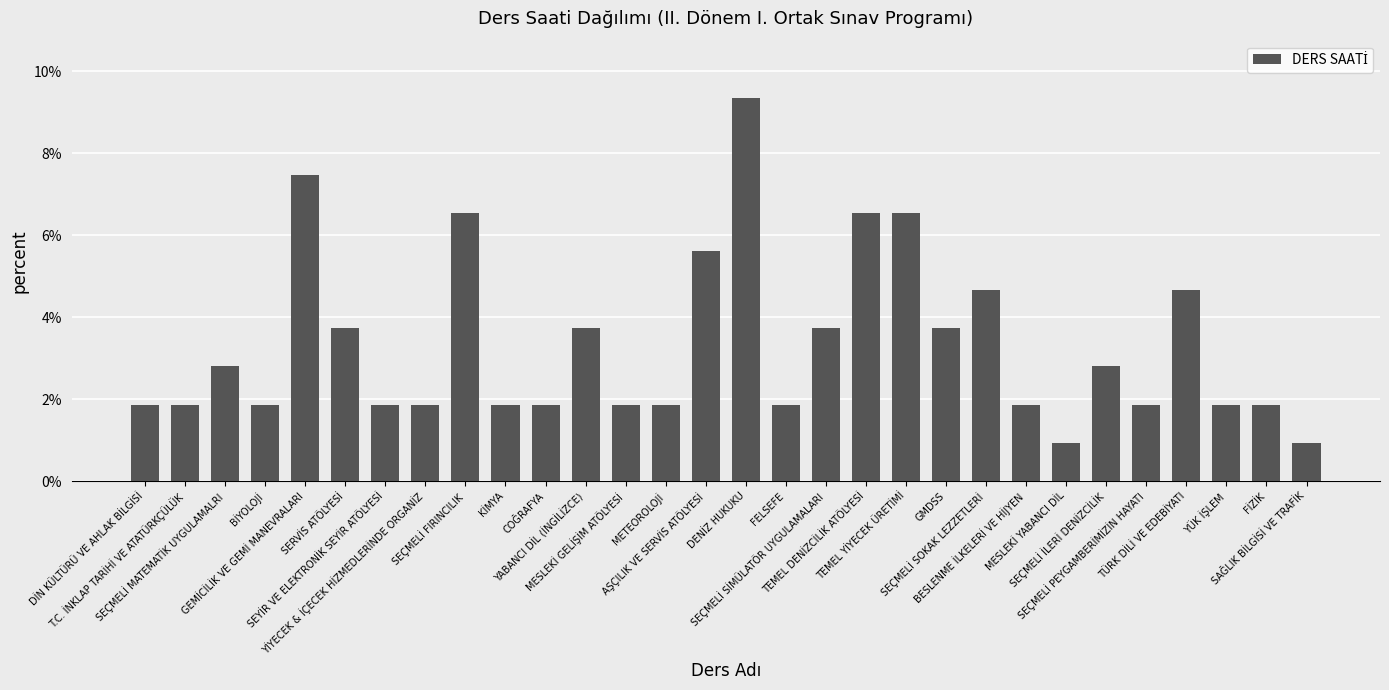

Are the bars grouped side by side (vs. stacked)?

No